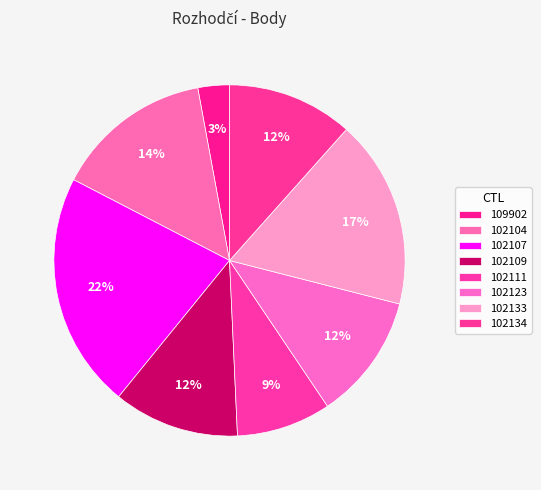

To the nearest percent, what portion does 102123 represent?

12%